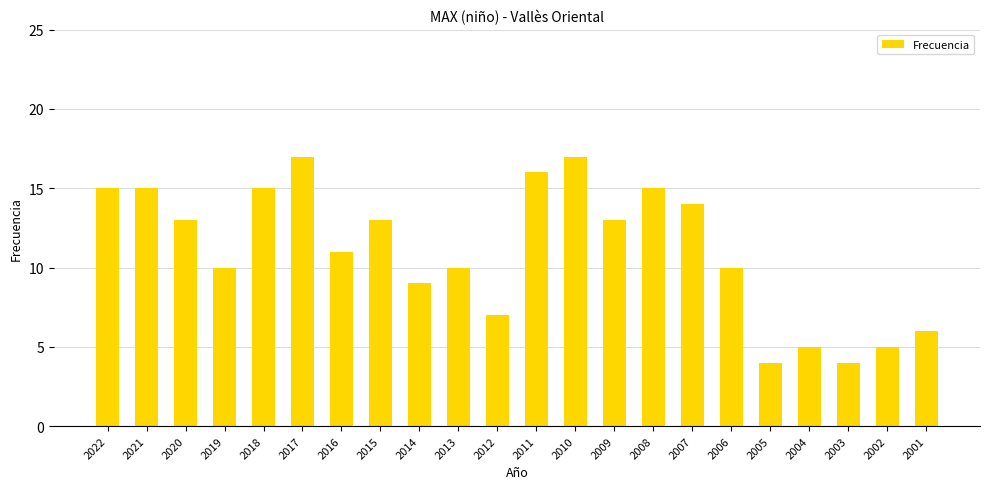

What is the difference between the maximum and second lowest values?

13